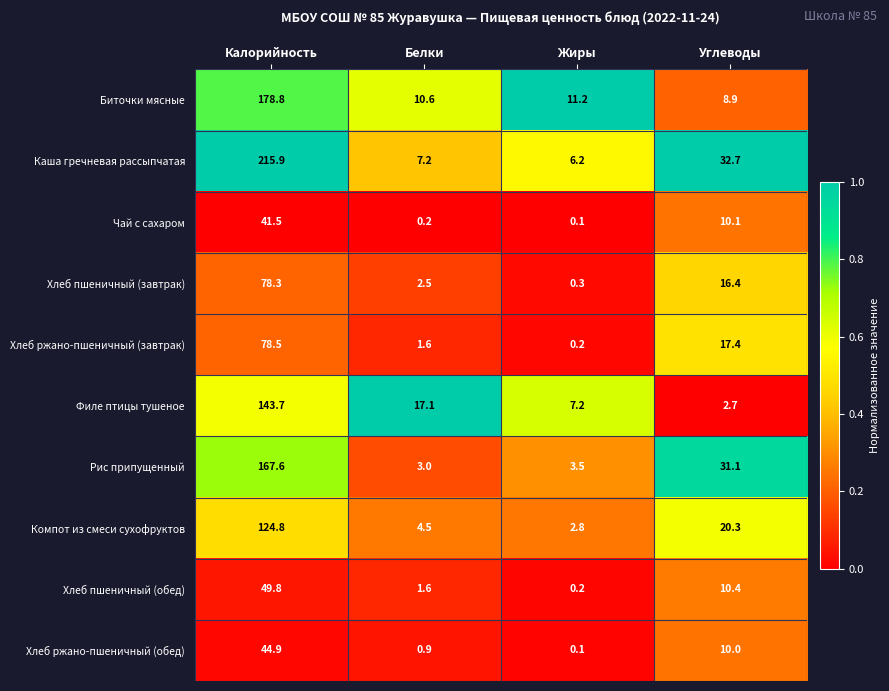

True or false: Хлеб пшеничный (завтрак) has a value of 78.3 at Калорийность.

True